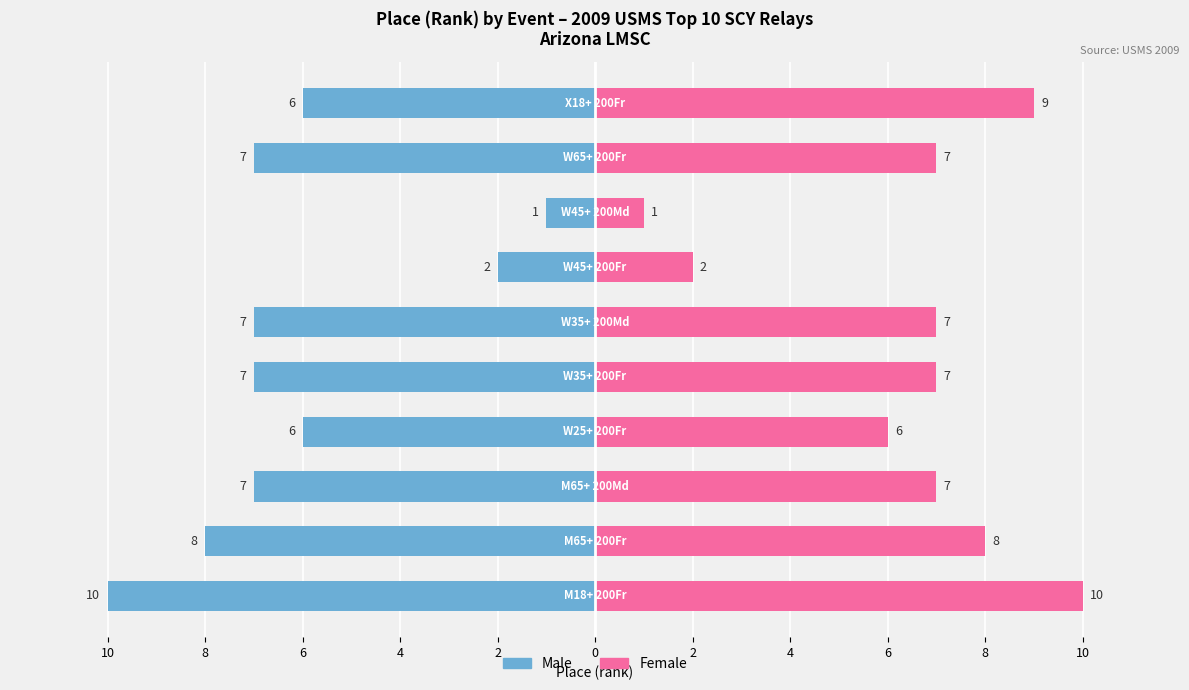

Reading left to right, list all the values displayed in this chart.

Male: 10=-10	8=-8	6=-7	4=-6	2=-7	0=-7	2=-2	4=-1	6=-7	8=-6
Female: 10=10	8=8	6=7	4=6	2=7	0=7	2=2	4=1	6=7	8=9